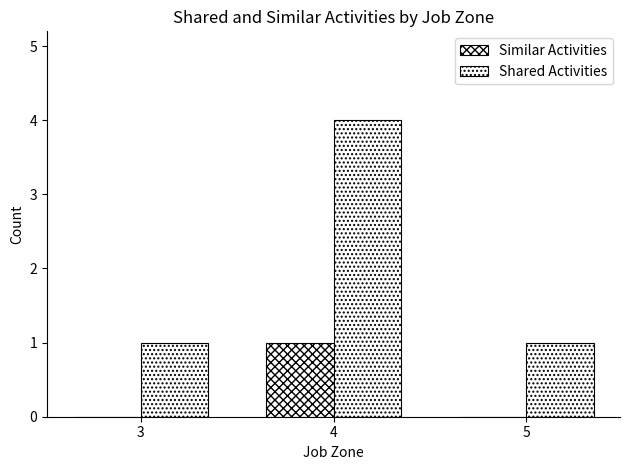

What is the approximate value of Shared Activities at 3?

1